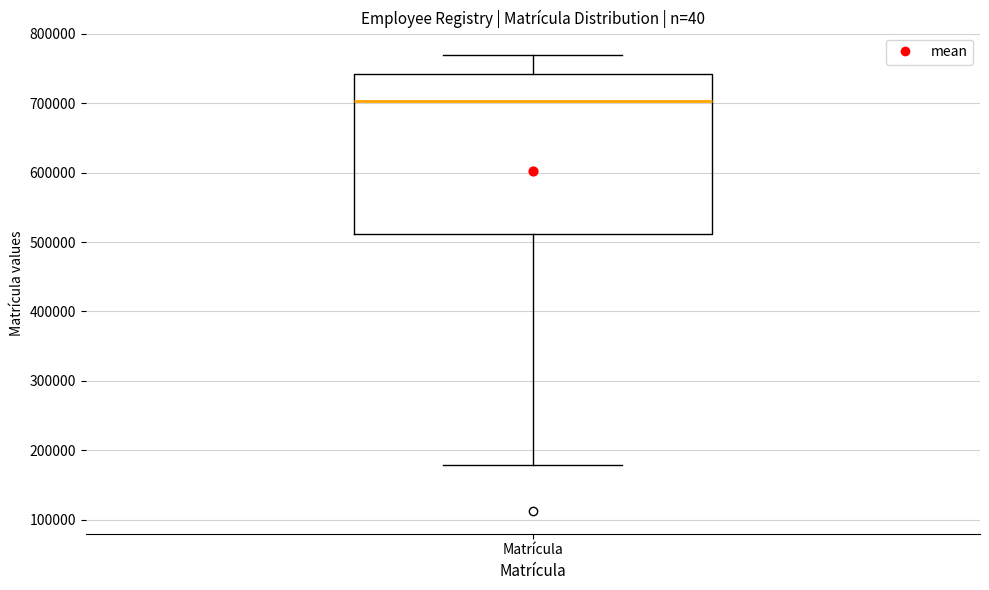

Read this box plot against the y-axis: the position of the median line, the range covered by the box, and the ends of both whiskers. The values are not printed on the chart, so give them approximately, as read against the axis.

median 700000, box 510000 to 740000, whiskers 180000 to 770000